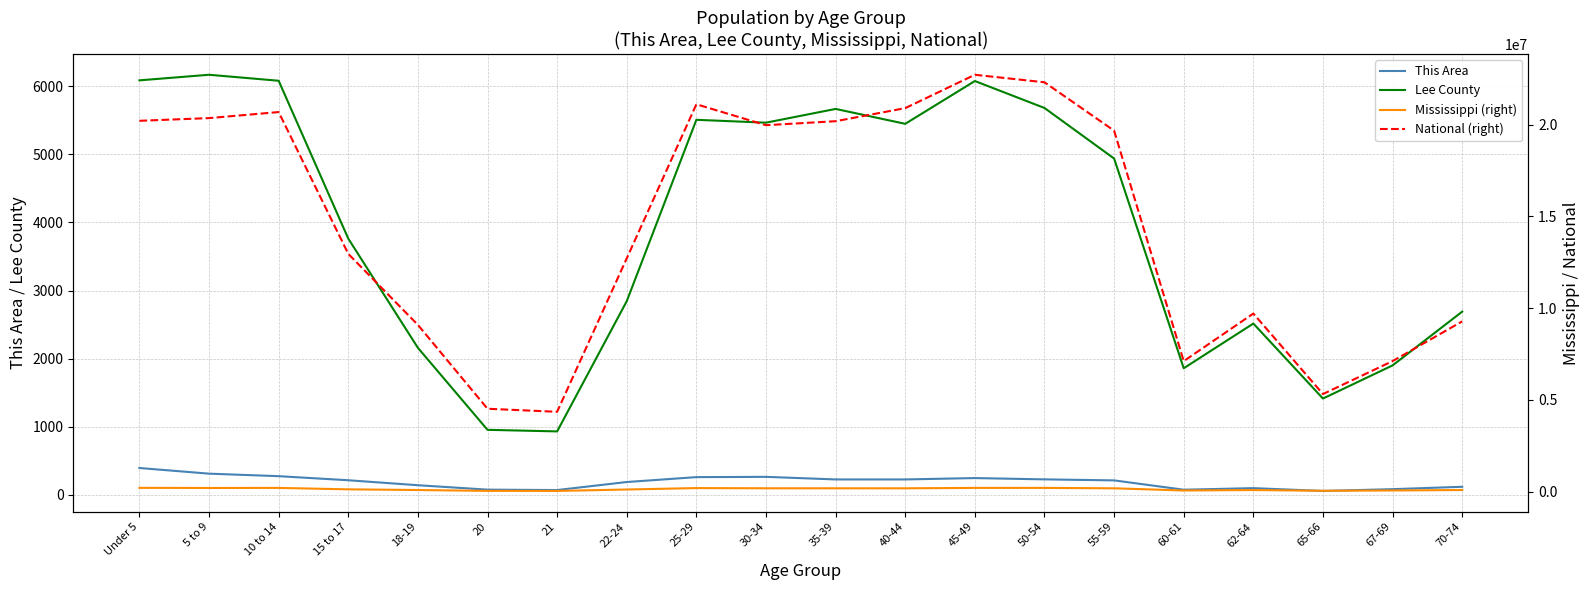

How many lines are shown in the chart?

4